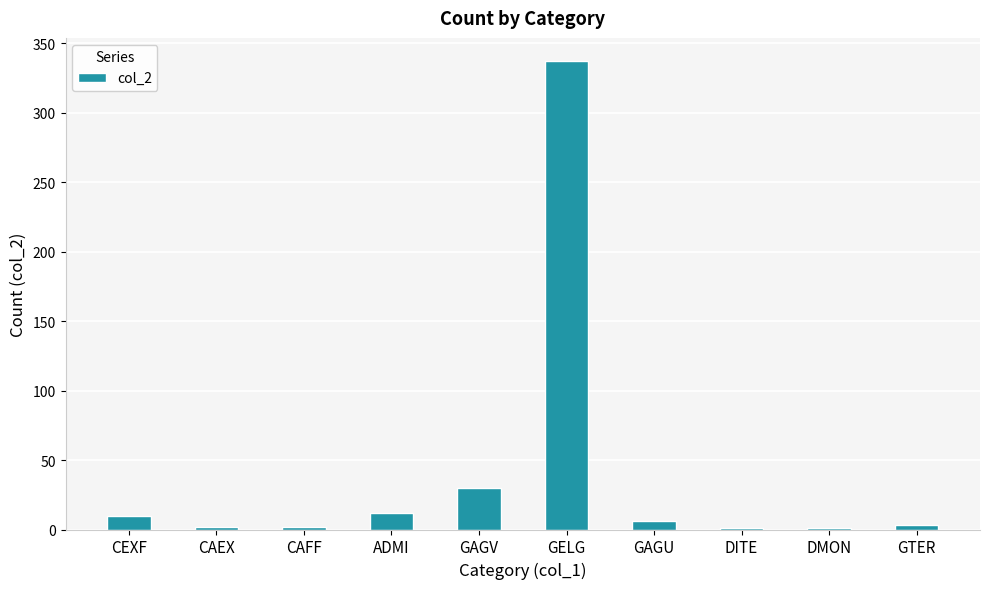

What is the maximum value shown in the chart?

337